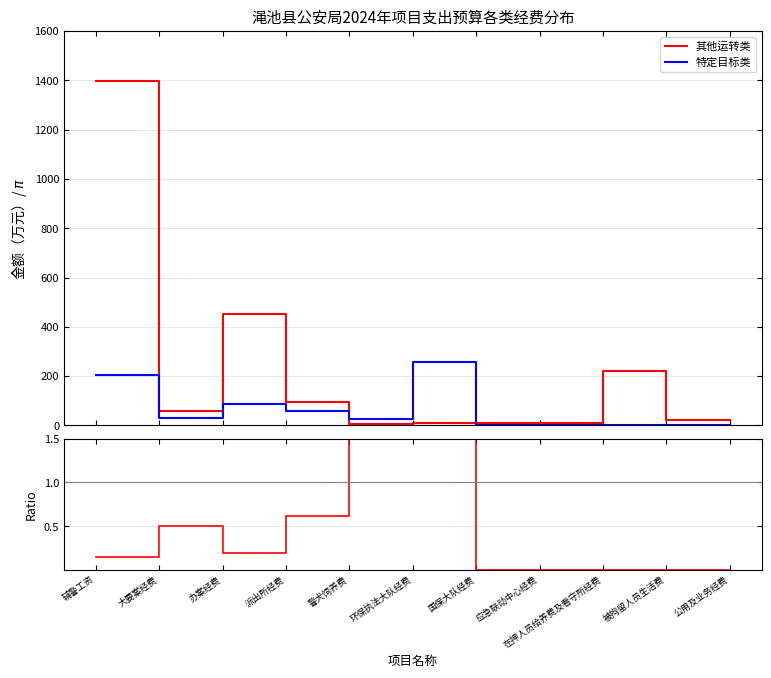

What is the spread (max minus min) of values at 辅警工资?

1397.9